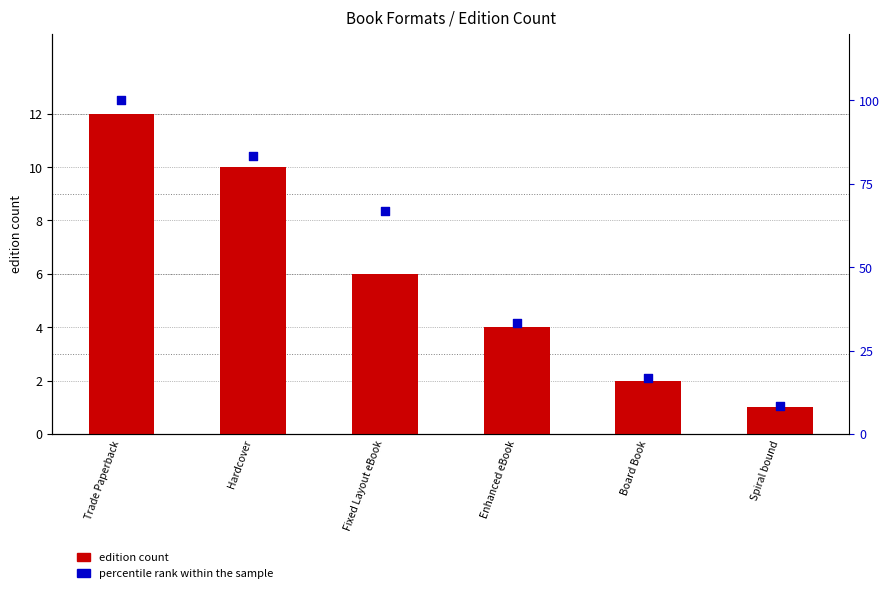

Which series reaches the maximum Y coordinate?

percentile rank within the sample